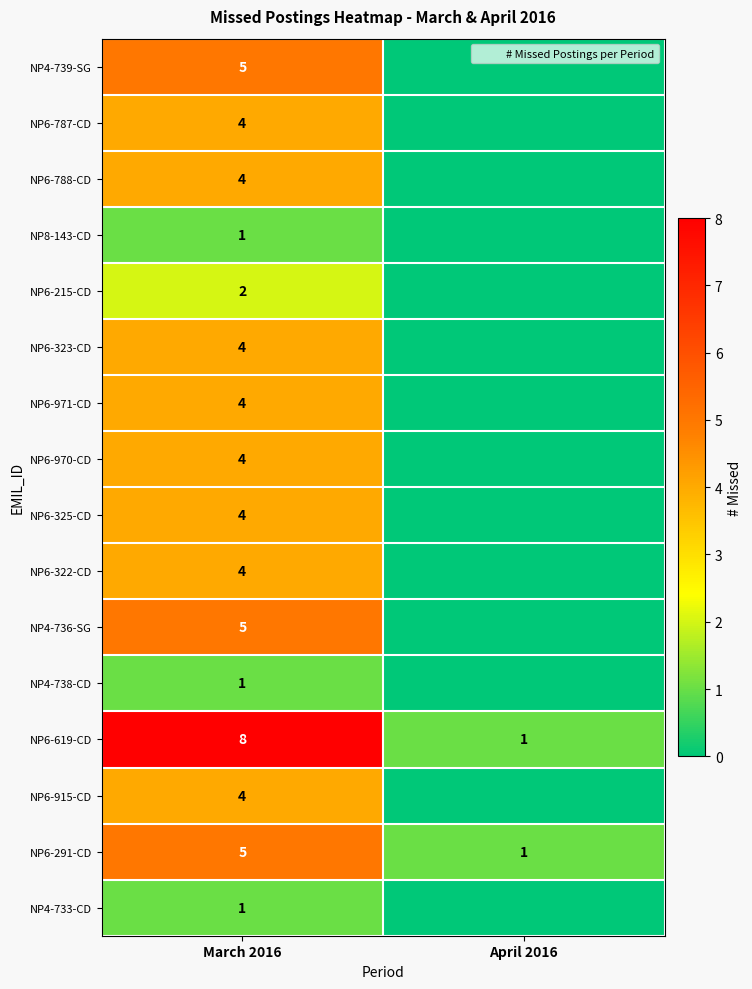

What is the sum of the NP6-970-CD values at March 2016 and April 2016?

4